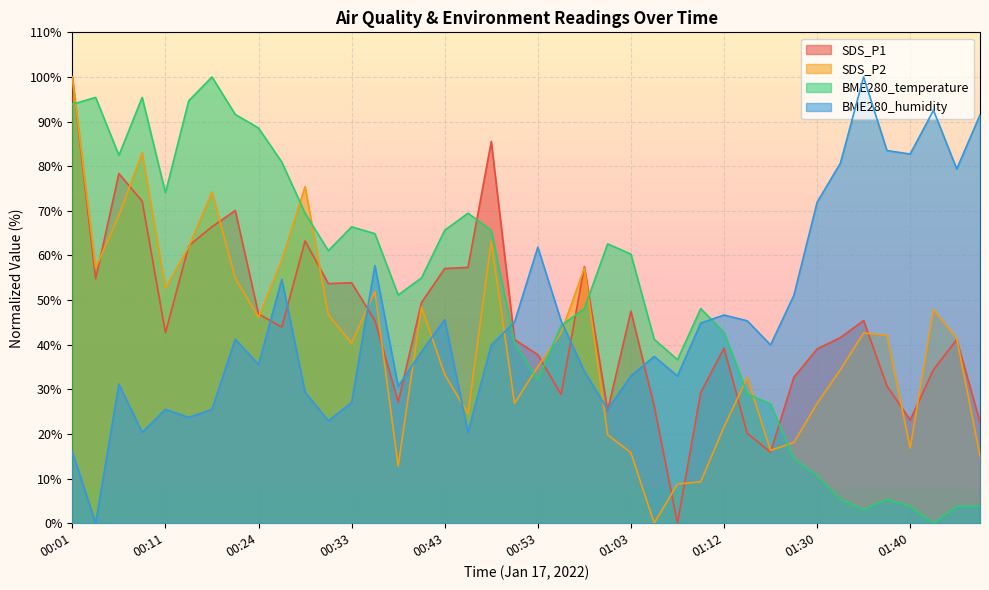

What position from the left is 00:38?

15